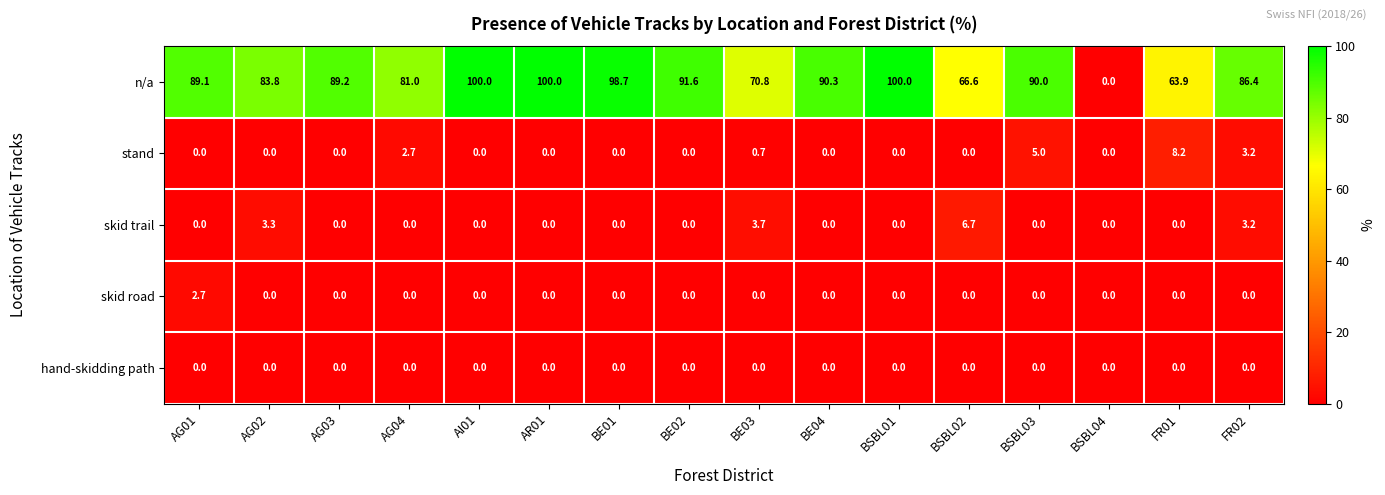

Rank the series by their maximum value, from lowest to highest.

hand-skidding path, skid road, skid trail, stand, n/a